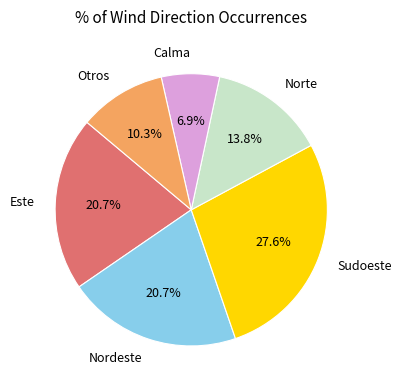

Does Calma account for over 50% of the chart?

No